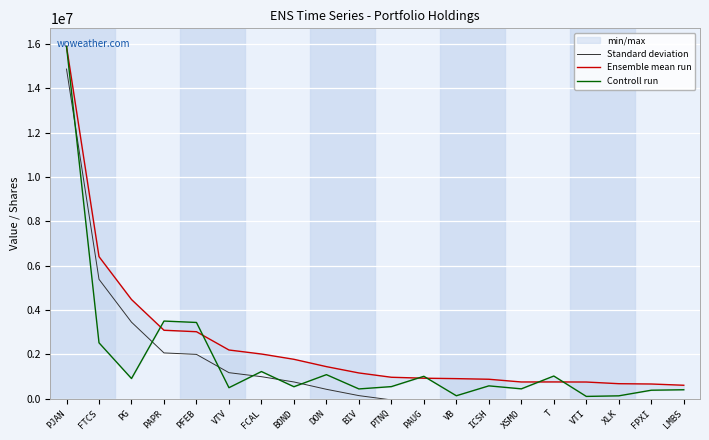

What is the highest value of the Ensemble mean run series?

15885826.0